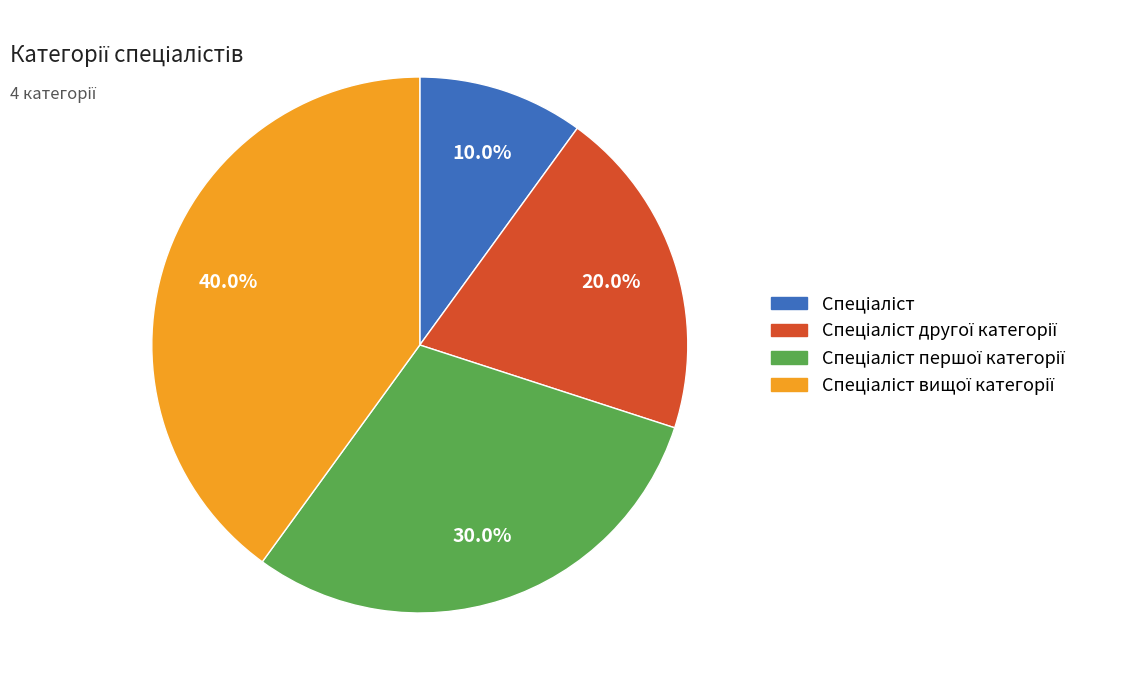

Does any single category account for the majority?

No